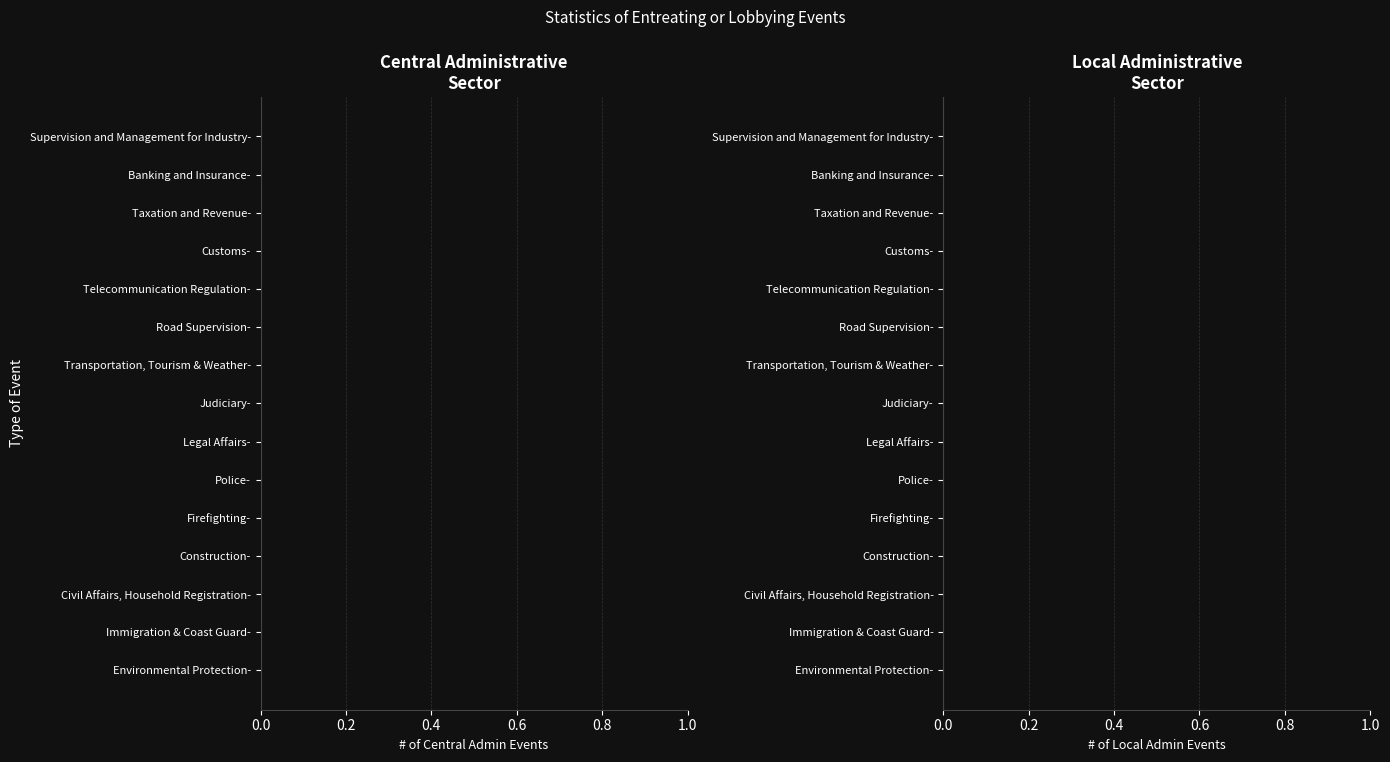

What are all the series names shown in the legend?

Central Administrative sector, Local Administrative sector